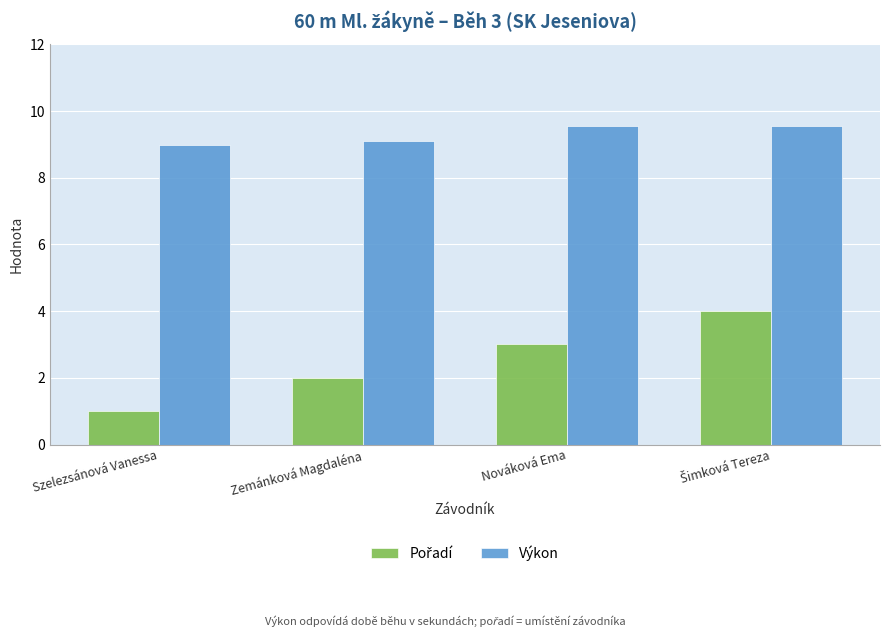

What is the smallest value displayed?

1.0